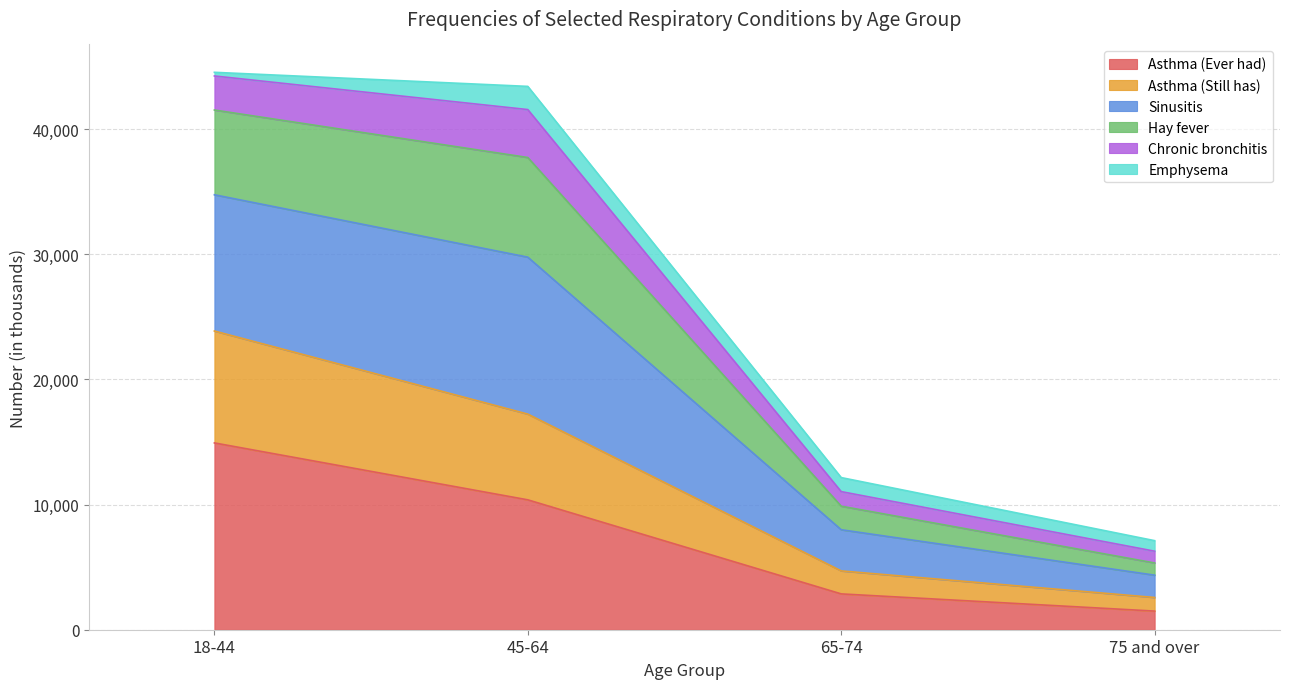

The value of Asthma (Ever had) at 18-44 is 14929. True or false?

True